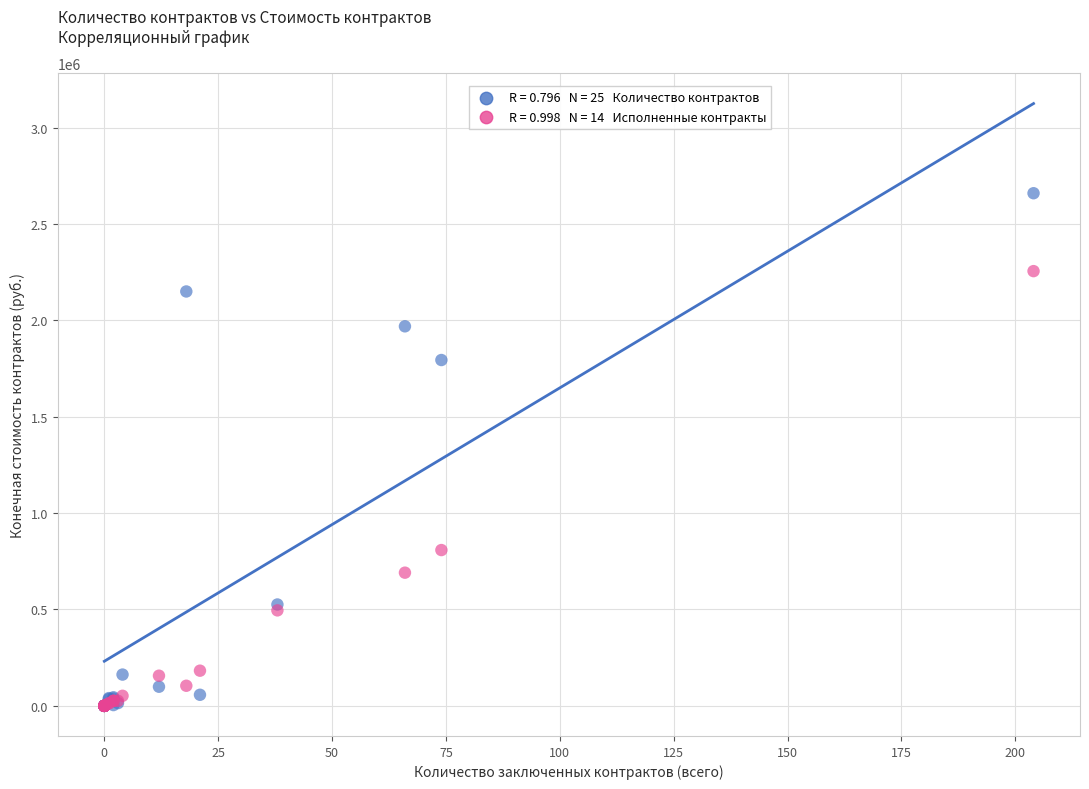

Across all series, what Y value is closest to 1329798?

1794223.7